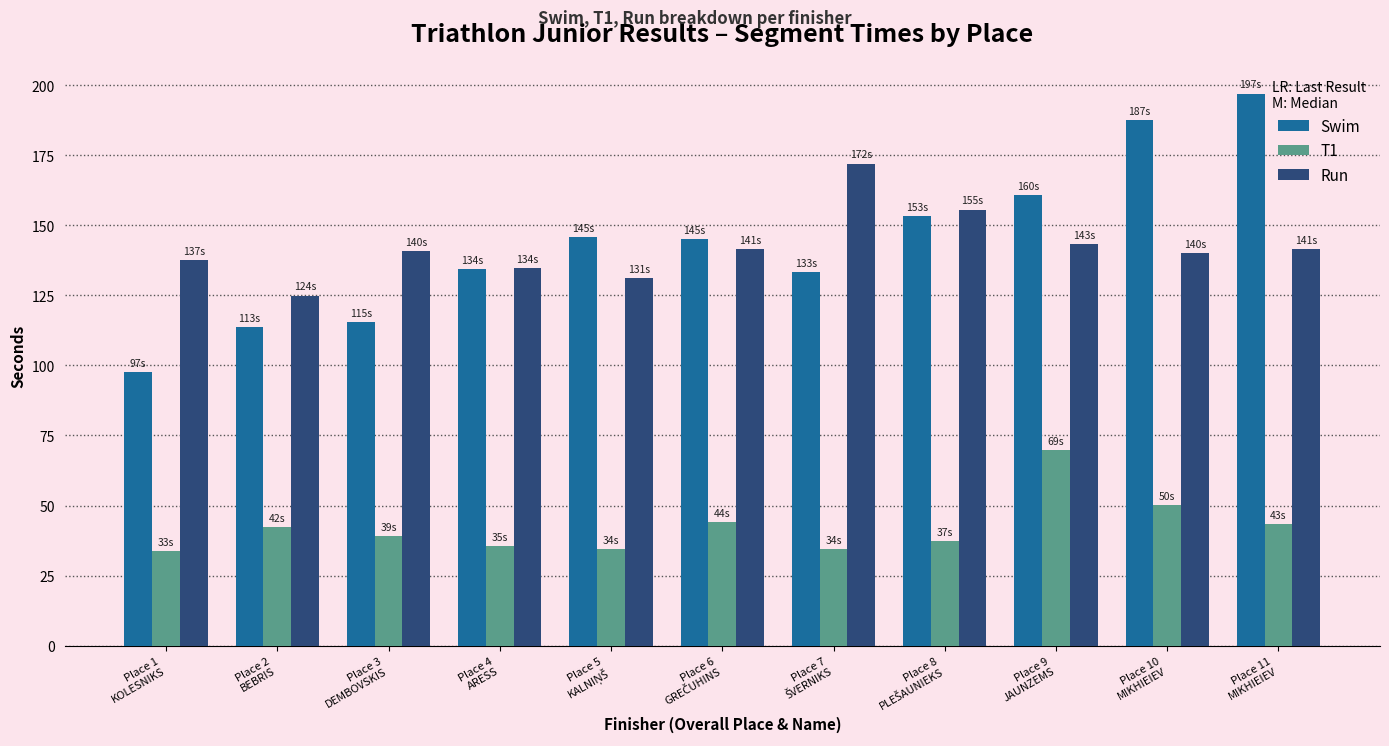

Rank the series by their maximum value, from highest to lowest.

Swim, Run, T1